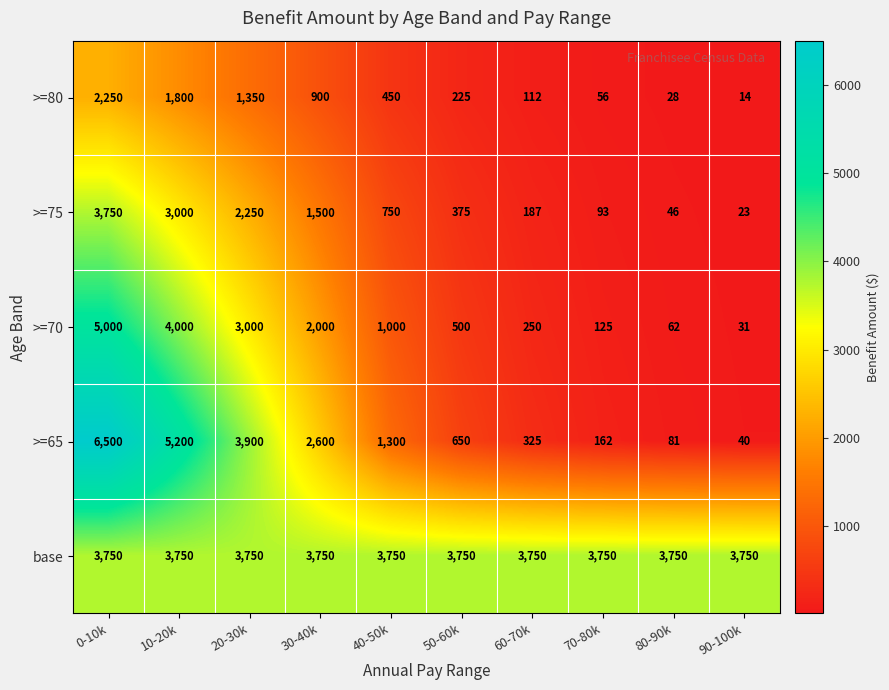

The value of >=80 at 0-10k is 2250. True or false?

True